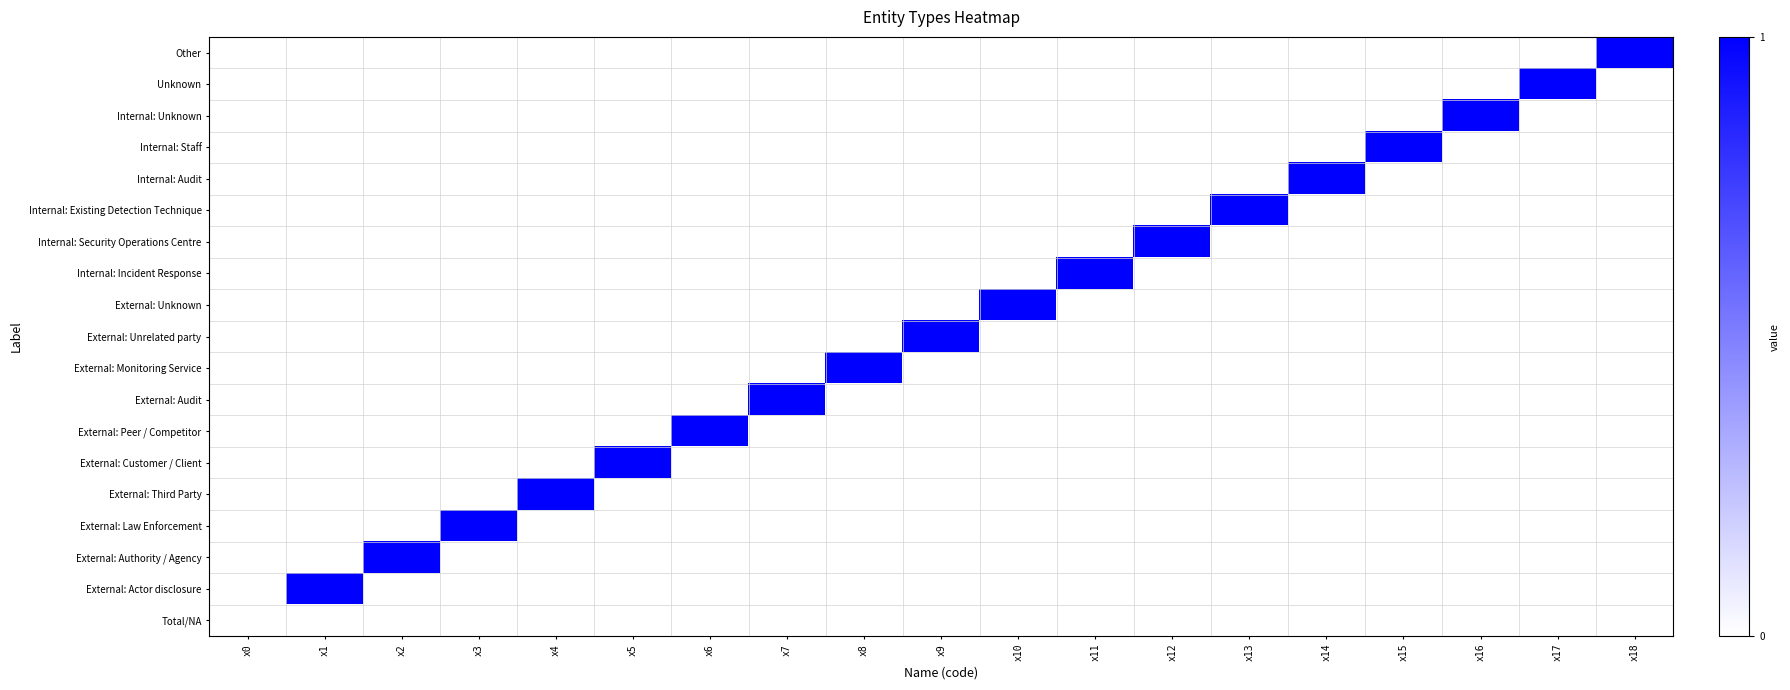

Reading left to right, list all the values displayed in this chart.

Other: x0=0	x1=0	x2=0	x3=0	x4=0	x5=0	x6=0	x7=0	x8=0	x9=0	x10=0	x11=0	x12=0	x13=0	x14=0	x15=0	x16=0	x17=0	x18=1
Unknown: x0=0	x1=0	x2=0	x3=0	x4=0	x5=0	x6=0	x7=0	x8=0	x9=0	x10=0	x11=0	x12=0	x13=0	x14=0	x15=0	x16=0	x17=1	x18=0
Internal: Unknown: x0=0	x1=0	x2=0	x3=0	x4=0	x5=0	x6=0	x7=0	x8=0	x9=0	x10=0	x11=0	x12=0	x13=0	x14=0	x15=0	x16=1	x17=0	x18=0
Internal: Staff: x0=0	x1=0	x2=0	x3=0	x4=0	x5=0	x6=0	x7=0	x8=0	x9=0	x10=0	x11=0	x12=0	x13=0	x14=0	x15=1	x16=0	x17=0	x18=0
Internal: Audit: x0=0	x1=0	x2=0	x3=0	x4=0	x5=0	x6=0	x7=0	x8=0	x9=0	x10=0	x11=0	x12=0	x13=0	x14=1	x15=0	x16=0	x17=0	x18=0
Internal: Existing Detection Technique: x0=0	x1=0	x2=0	x3=0	x4=0	x5=0	x6=0	x7=0	x8=0	x9=0	x10=0	x11=0	x12=0	x13=1	x14=0	x15=0	x16=0	x17=0	x18=0
Internal: Security Operations Centre: x0=0	x1=0	x2=0	x3=0	x4=0	x5=0	x6=0	x7=0	x8=0	x9=0	x10=0	x11=0	x12=1	x13=0	x14=0	x15=0	x16=0	x17=0	x18=0
Internal: Incident Response: x0=0	x1=0	x2=0	x3=0	x4=0	x5=0	x6=0	x7=0	x8=0	x9=0	x10=0	x11=1	x12=0	x13=0	x14=0	x15=0	x16=0	x17=0	x18=0
External: Unknown: x0=0	x1=0	x2=0	x3=0	x4=0	x5=0	x6=0	x7=0	x8=0	x9=0	x10=1	x11=0	x12=0	x13=0	x14=0	x15=0	x16=0	x17=0	x18=0
External: Unrelated party: x0=0	x1=0	x2=0	x3=0	x4=0	x5=0	x6=0	x7=0	x8=0	x9=1	x10=0	x11=0	x12=0	x13=0	x14=0	x15=0	x16=0	x17=0	x18=0
External: Monitoring Service: x0=0	x1=0	x2=0	x3=0	x4=0	x5=0	x6=0	x7=0	x8=1	x9=0	x10=0	x11=0	x12=0	x13=0	x14=0	x15=0	x16=0	x17=0	x18=0
External: Audit: x0=0	x1=0	x2=0	x3=0	x4=0	x5=0	x6=0	x7=1	x8=0	x9=0	x10=0	x11=0	x12=0	x13=0	x14=0	x15=0	x16=0	x17=0	x18=0
External: Peer / Competitor: x0=0	x1=0	x2=0	x3=0	x4=0	x5=0	x6=1	x7=0	x8=0	x9=0	x10=0	x11=0	x12=0	x13=0	x14=0	x15=0	x16=0	x17=0	x18=0
External: Customer / Client: x0=0	x1=0	x2=0	x3=0	x4=0	x5=1	x6=0	x7=0	x8=0	x9=0	x10=0	x11=0	x12=0	x13=0	x14=0	x15=0	x16=0	x17=0	x18=0
External: Third Party: x0=0	x1=0	x2=0	x3=0	x4=1	x5=0	x6=0	x7=0	x8=0	x9=0	x10=0	x11=0	x12=0	x13=0	x14=0	x15=0	x16=0	x17=0	x18=0
External: Law Enforcement: x0=0	x1=0	x2=0	x3=1	x4=0	x5=0	x6=0	x7=0	x8=0	x9=0	x10=0	x11=0	x12=0	x13=0	x14=0	x15=0	x16=0	x17=0	x18=0
External: Authority / Agency: x0=0	x1=0	x2=1	x3=0	x4=0	x5=0	x6=0	x7=0	x8=0	x9=0	x10=0	x11=0	x12=0	x13=0	x14=0	x15=0	x16=0	x17=0	x18=0
External: Actor disclosure: x0=0	x1=1	x2=0	x3=0	x4=0	x5=0	x6=0	x7=0	x8=0	x9=0	x10=0	x11=0	x12=0	x13=0	x14=0	x15=0	x16=0	x17=0	x18=0
Total/NA: x0=0	x1=0	x2=0	x3=0	x4=0	x5=0	x6=0	x7=0	x8=0	x9=0	x10=0	x11=0	x12=0	x13=0	x14=0	x15=0	x16=0	x17=0	x18=0